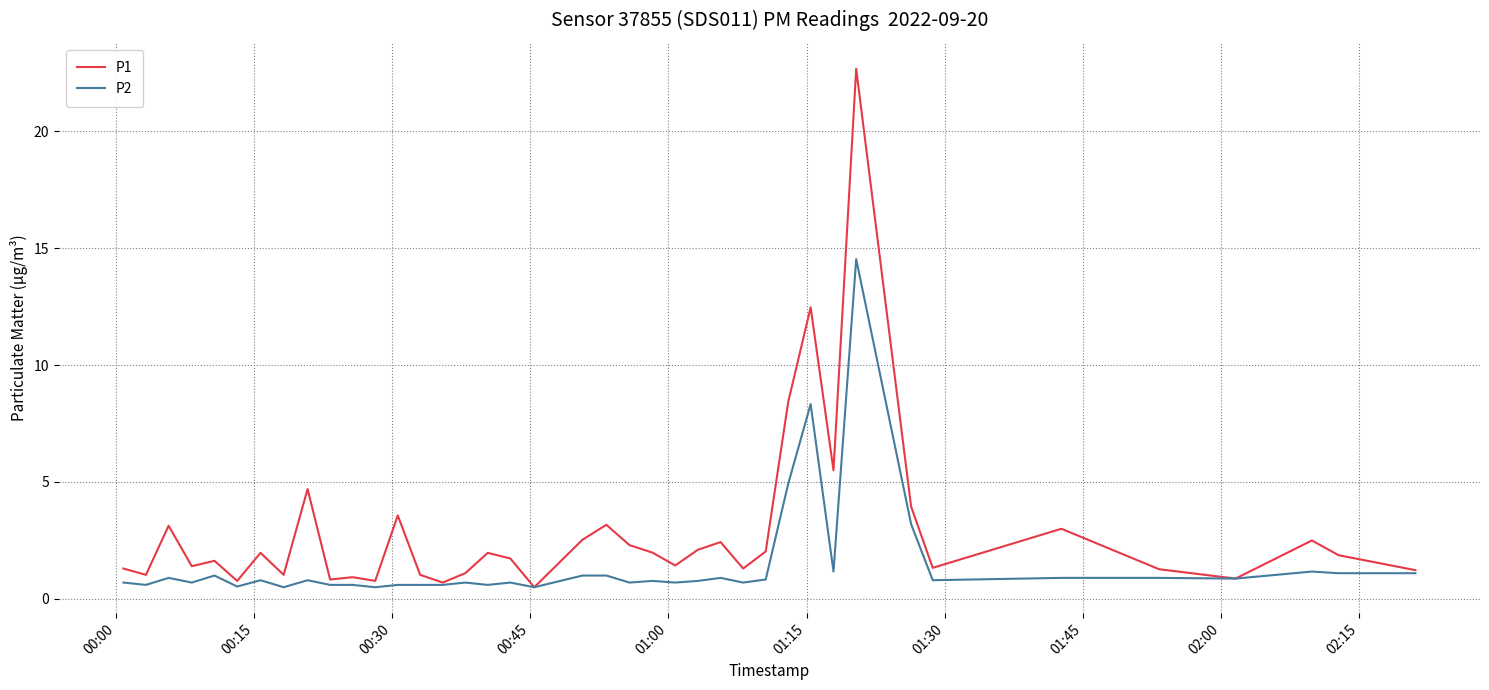

What are all the series names shown in the legend?

P1, P2